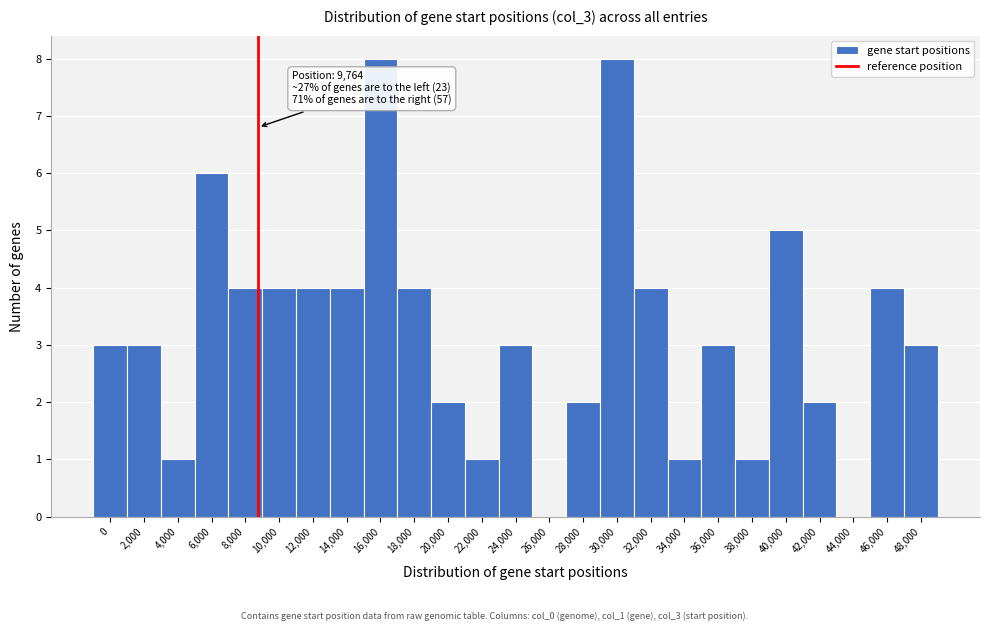

What is the change in value from 8,000 to 38,000?

-3